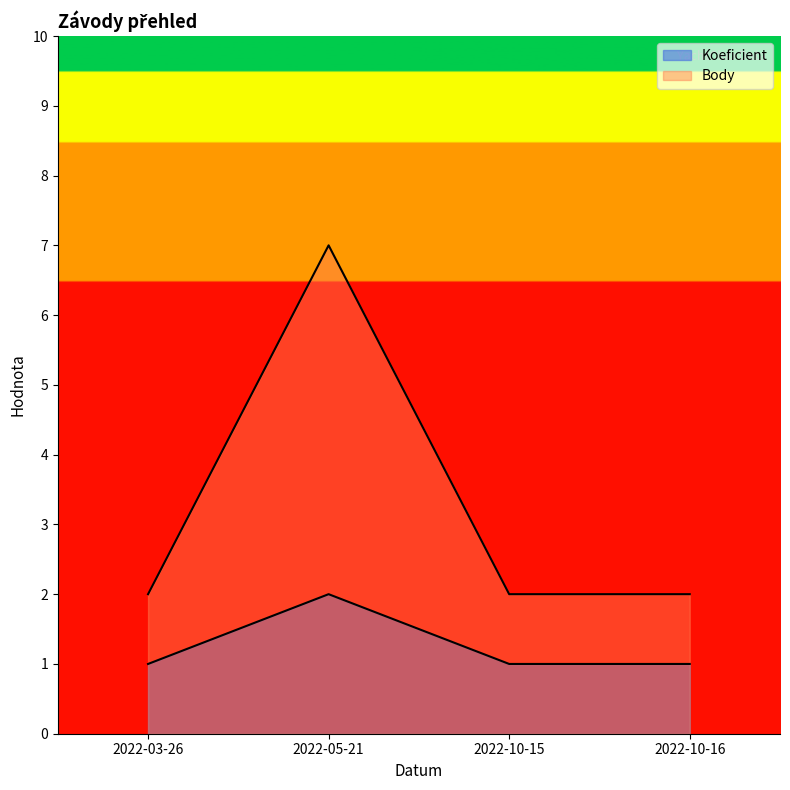

What is the label of the 1st point from the right?

2022-10-16